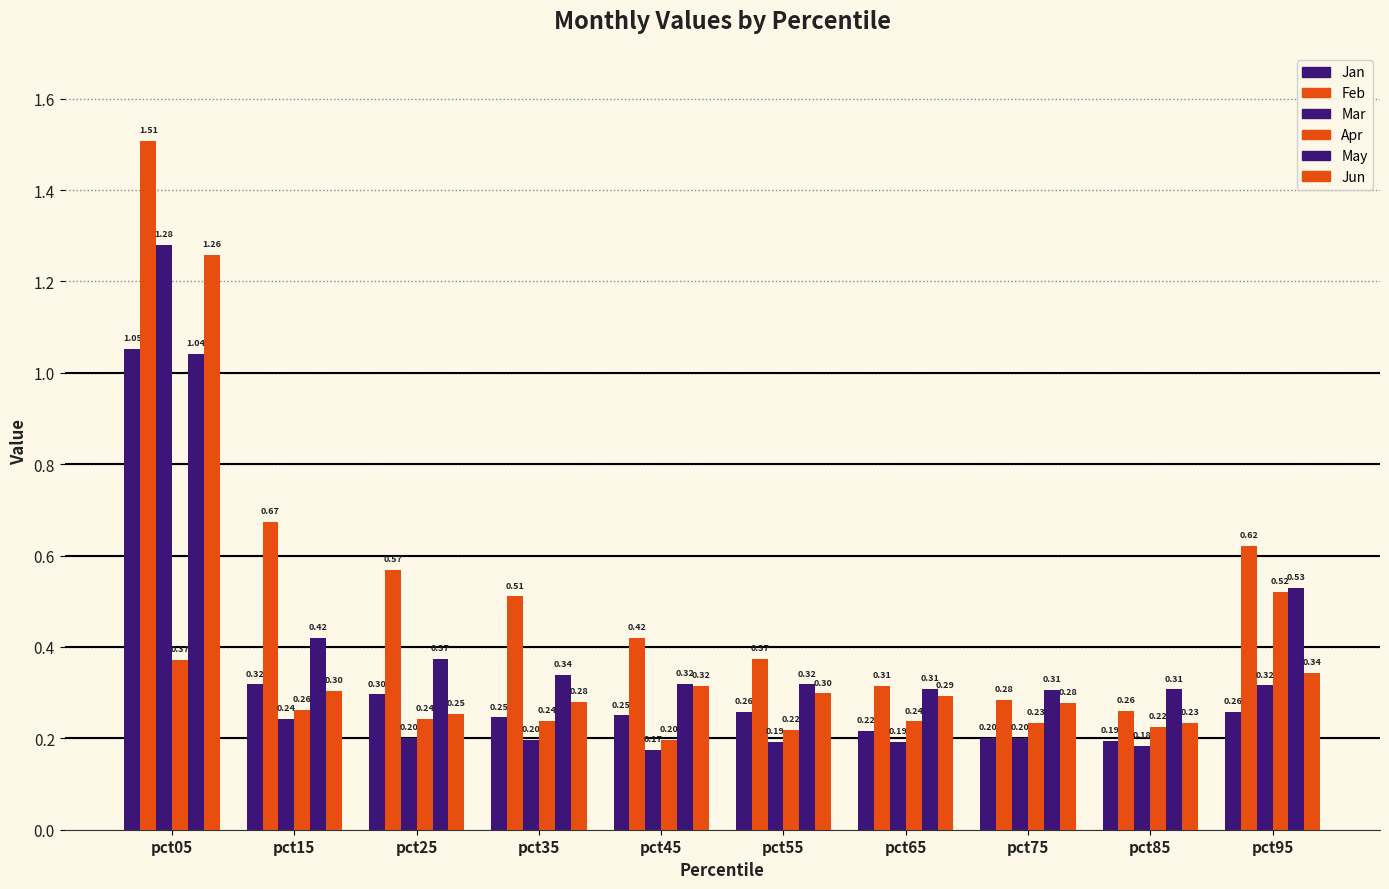

Reading right to left, what are all the values shown in this chart?

Jan: 0.3	0.2	0.2	0.2	0.3	0.3	0.2	0.3	0.3	1.1
Feb: 0.6	0.3	0.3	0.3	0.4	0.4	0.5	0.6	0.7	1.5
Mar: 0.3	0.2	0.2	0.2	0.2	0.2	0.2	0.2	0.2	1.3
Apr: 0.5	0.2	0.2	0.2	0.2	0.2	0.2	0.2	0.3	0.4
May: 0.5	0.3	0.3	0.3	0.3	0.3	0.3	0.4	0.4	1.0
Jun: 0.3	0.2	0.3	0.3	0.3	0.3	0.3	0.3	0.3	1.3